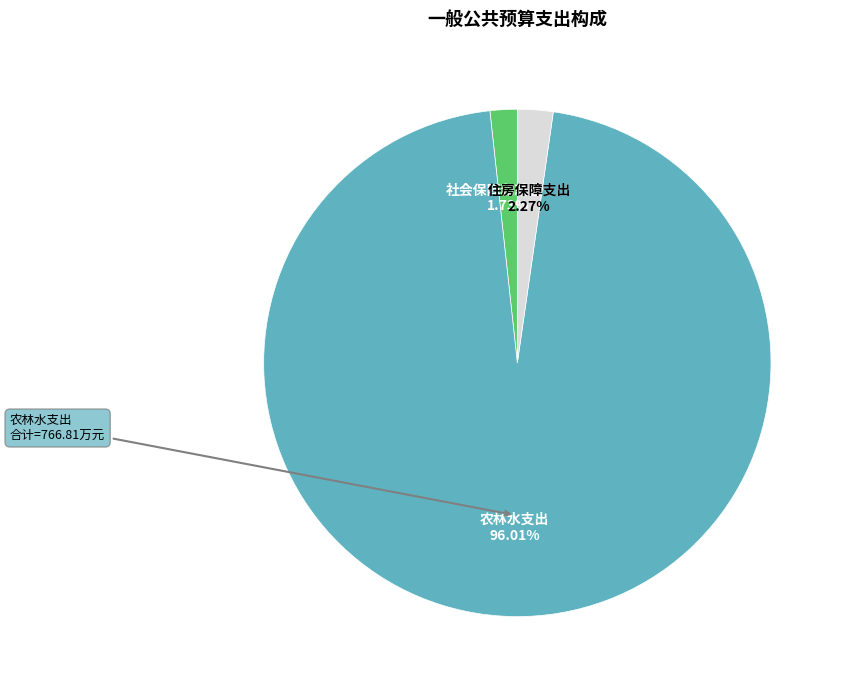

Approximately how many times larger is the value at 社会保障和就业支出 compared to 住房保障支出?

0.8